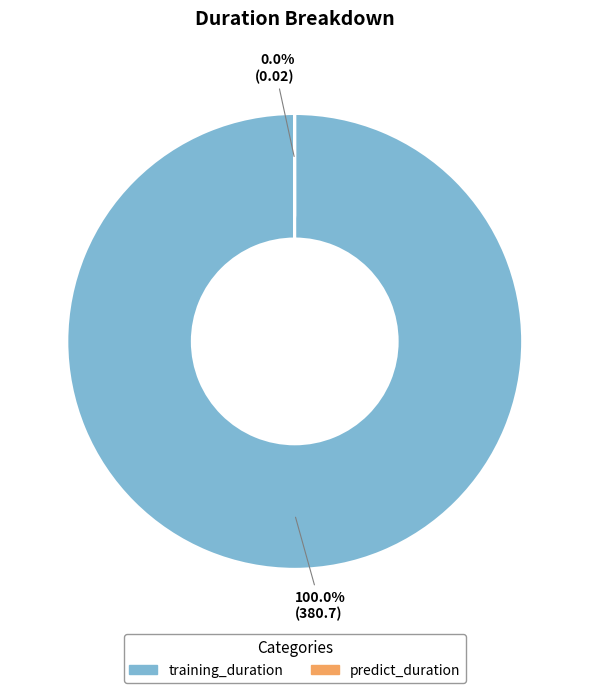

How many segments does this pie chart have?

2